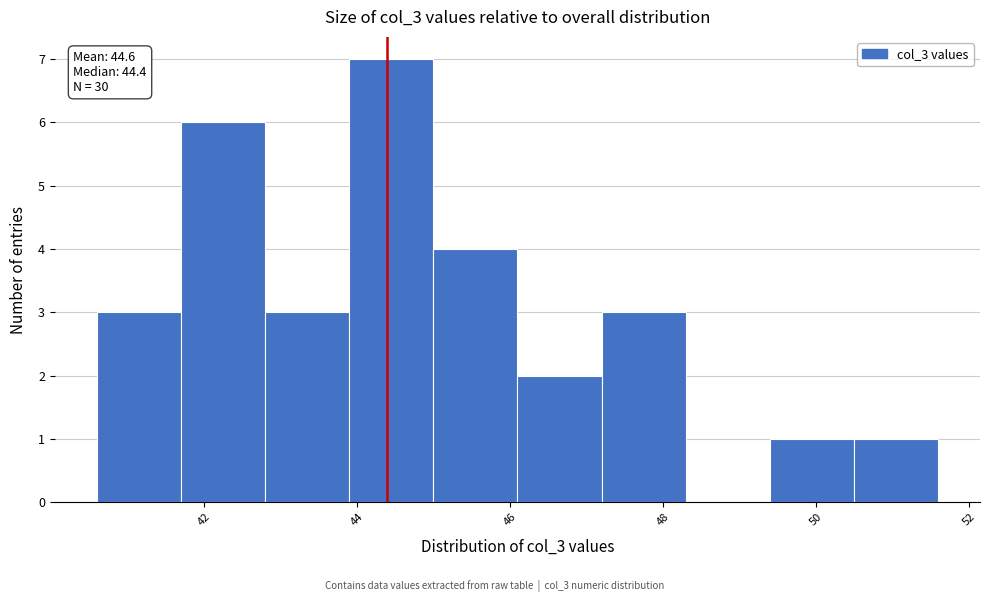

Over which range of the x-axis is the bar tallest?

43.9 to 45.0